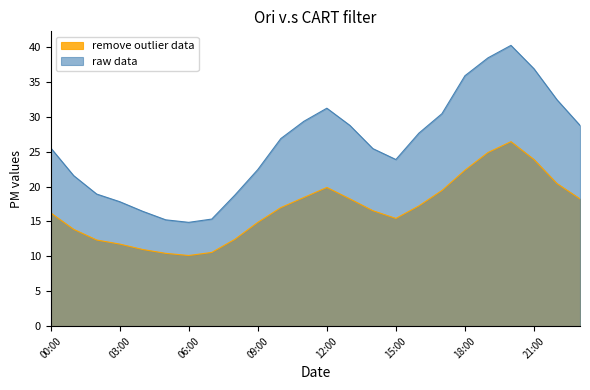

How many series are shown in this chart?

2